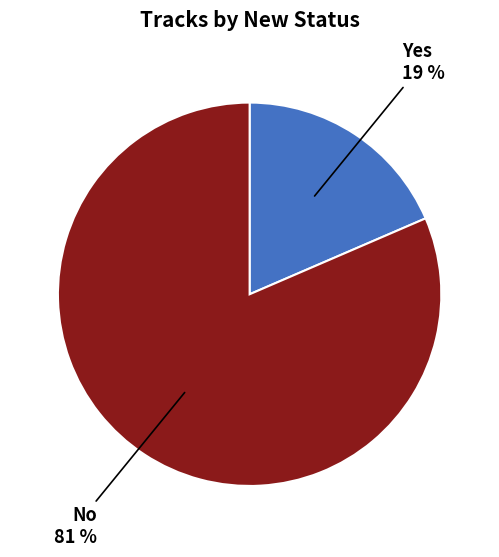

Do No and Yes together represent more than half of the pie?

Yes